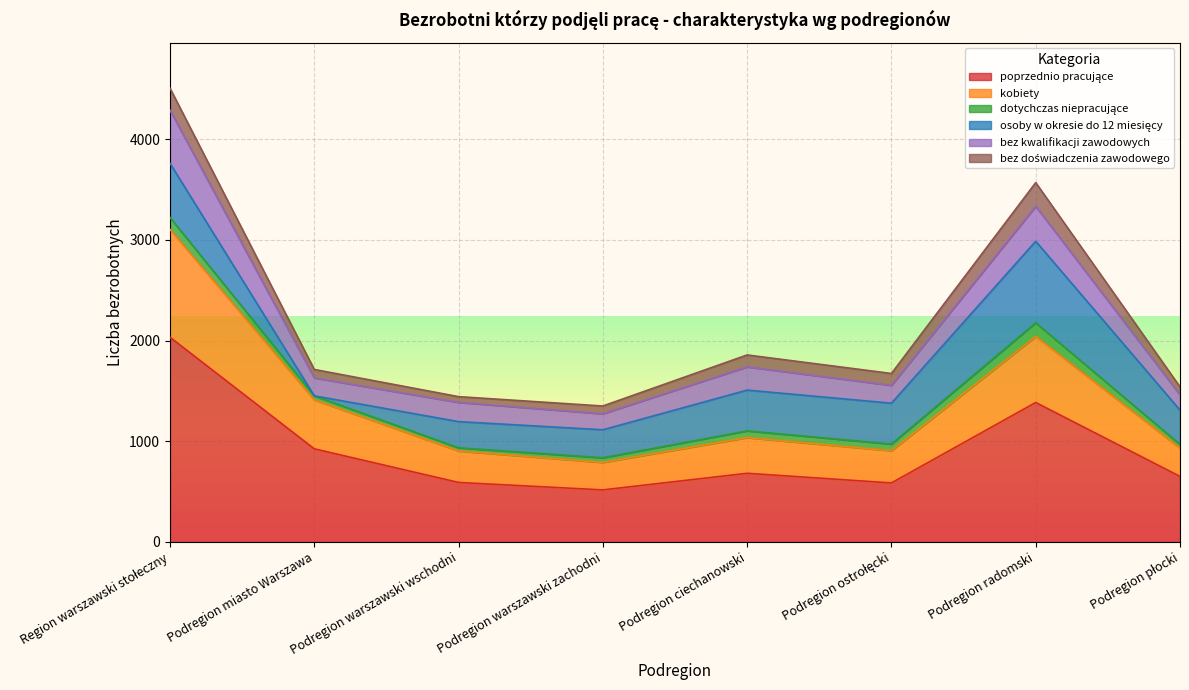

How many interior local valleys does the poprzednio pracujące series have?

2